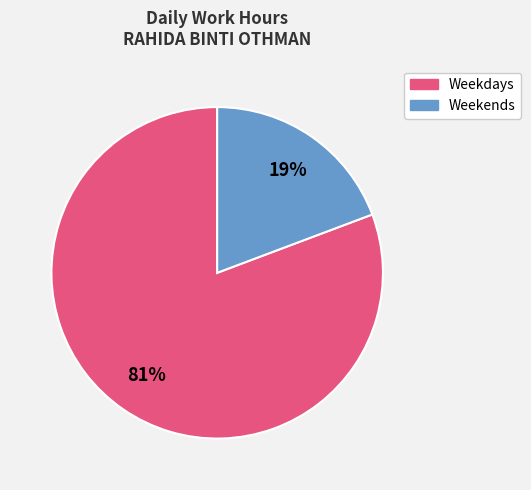

To the nearest percent, what is the average slice percentage?

50%